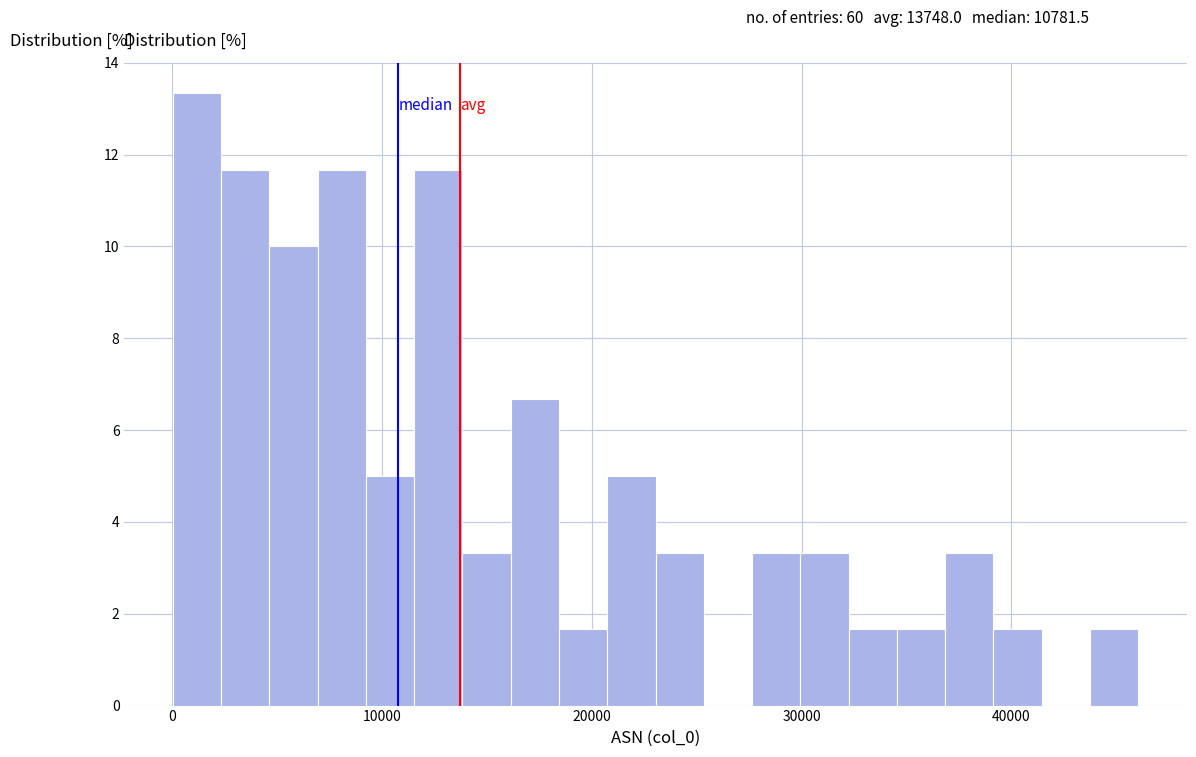

Around what value on the x-axis is the tallest bar? Give the approximate position of its centre, as read against the axis.

1000